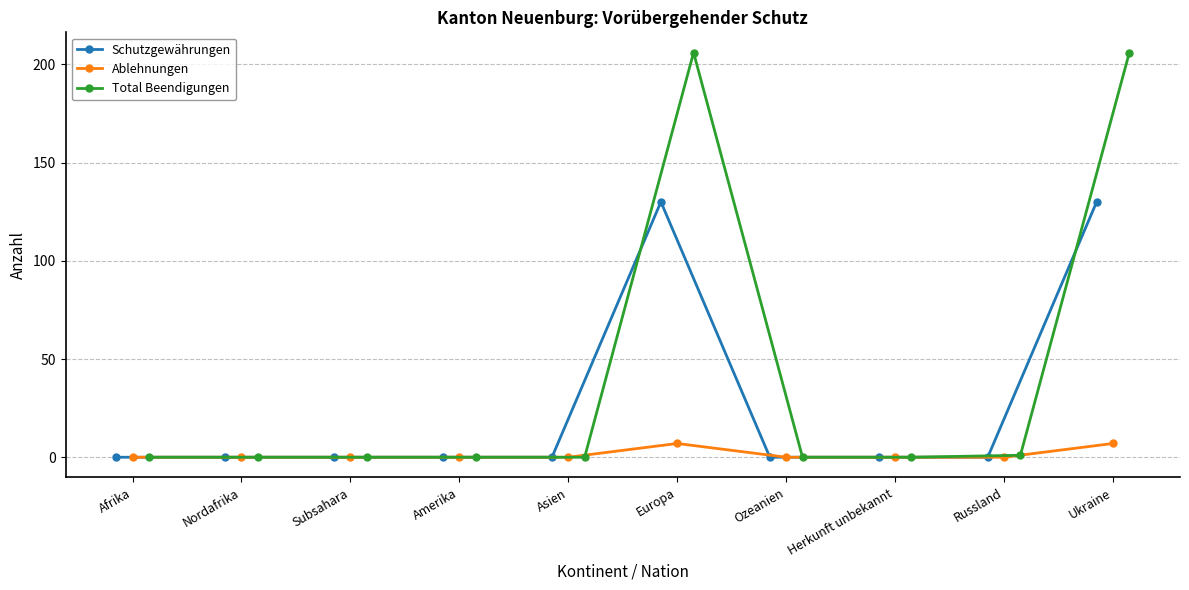

How many values in the Total Beendigungen series exceed 0?

3